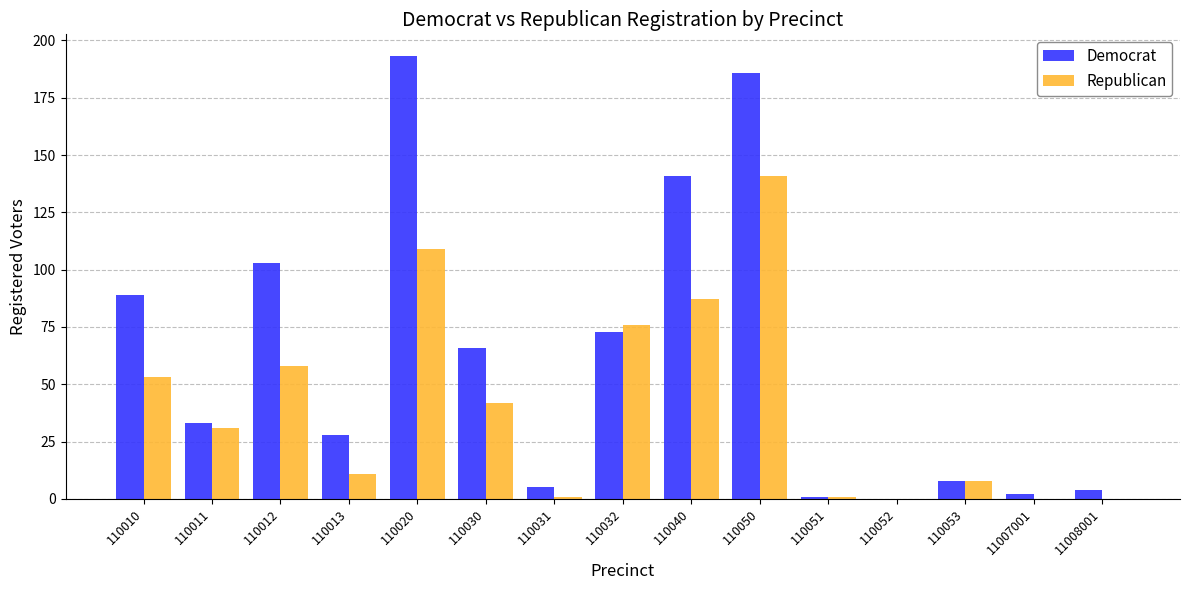

What is the maximum value shown in the chart?

193